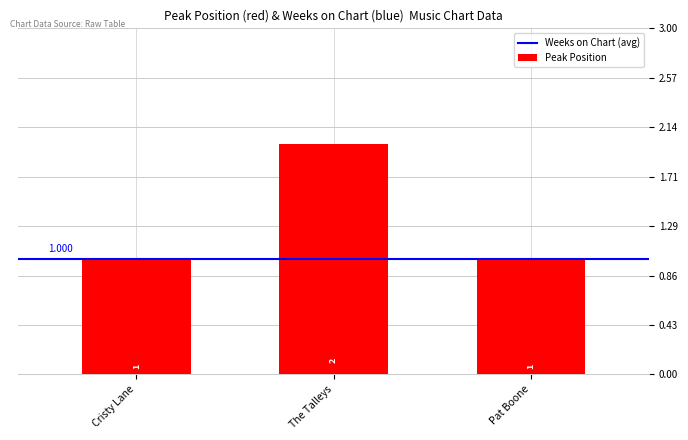

What is the difference between the maximum and minimum values?

1